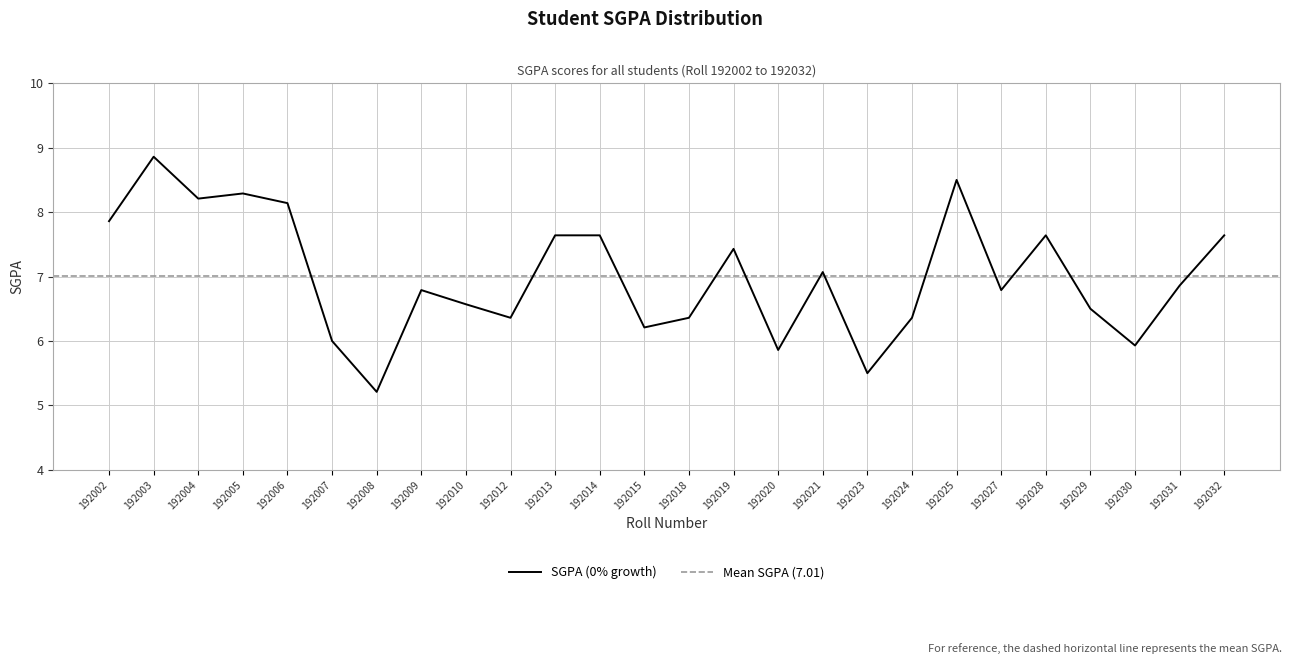

Is it true that the value at 192014 is 11.7?

False